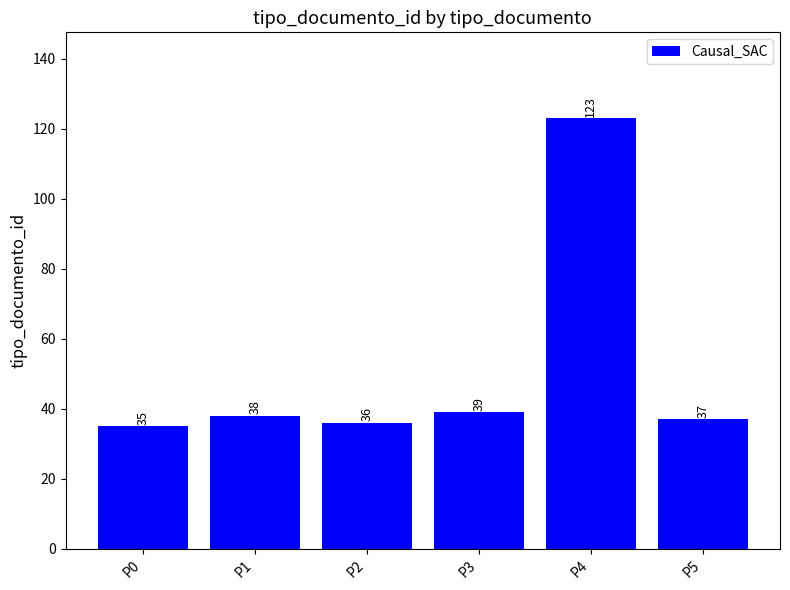

What is the sum of all values?

308